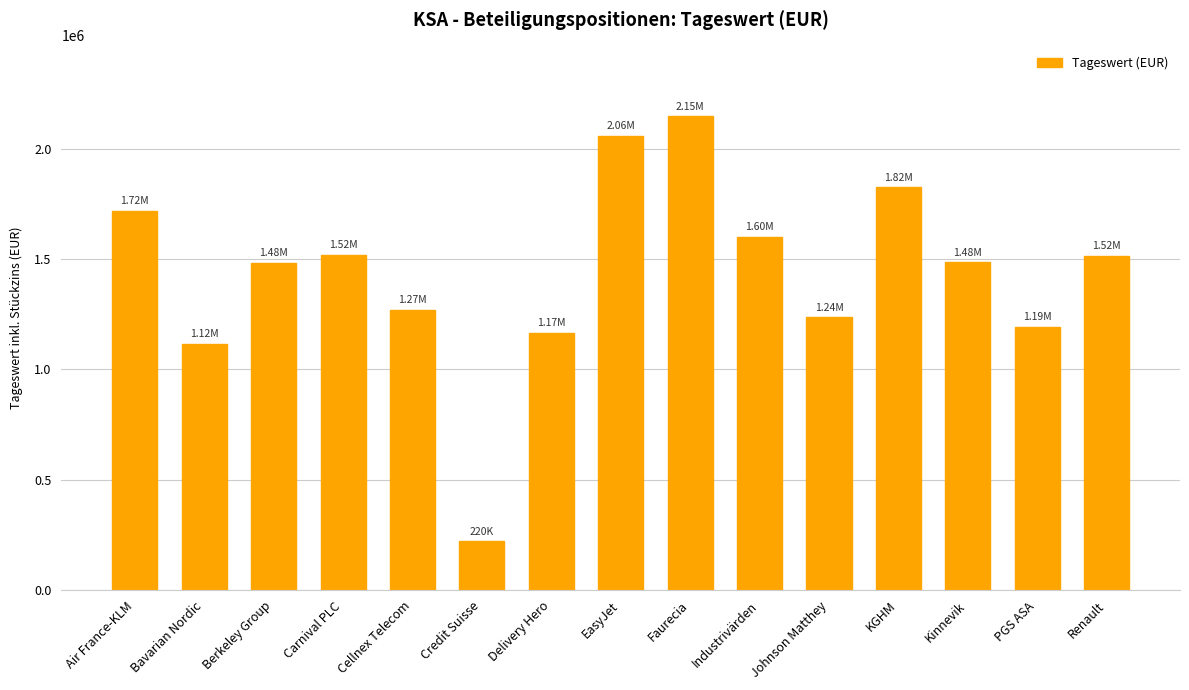

What is the change in value from Air France-KLM to Credit Suisse?

-1496512.9